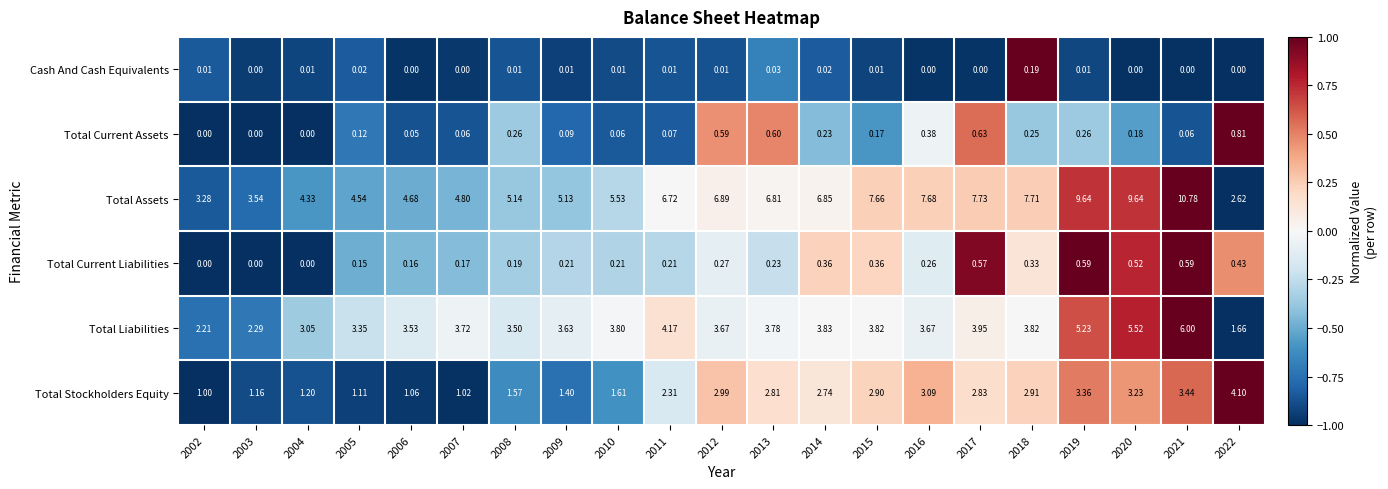

Between 2006 and 2013, which series saw the biggest shift?

Total Assets